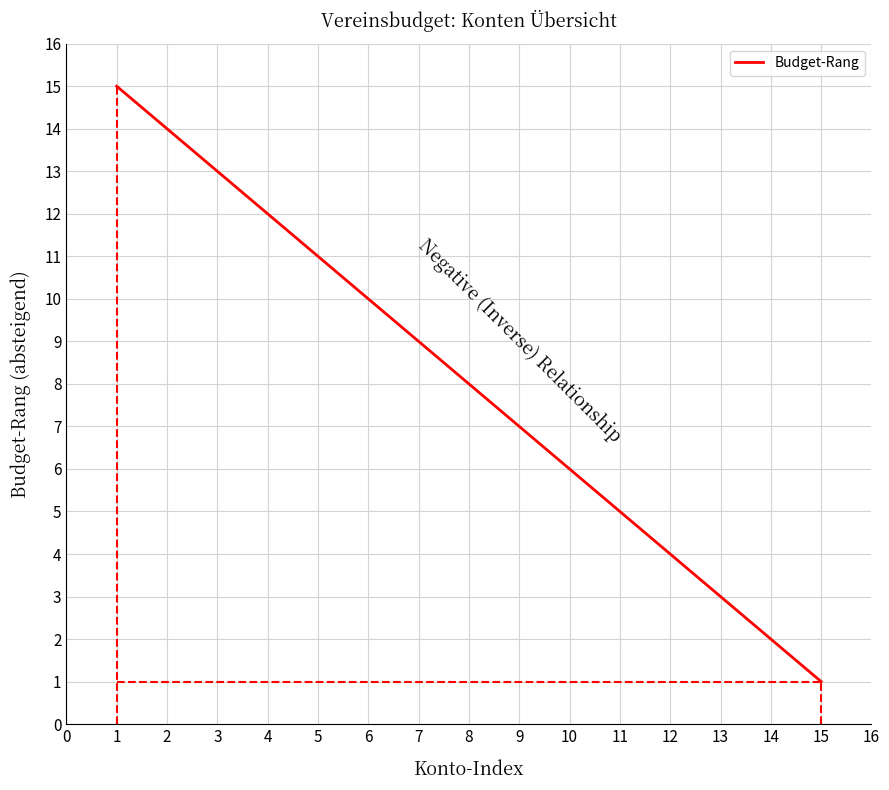

Count the number of data series in this chart.

1